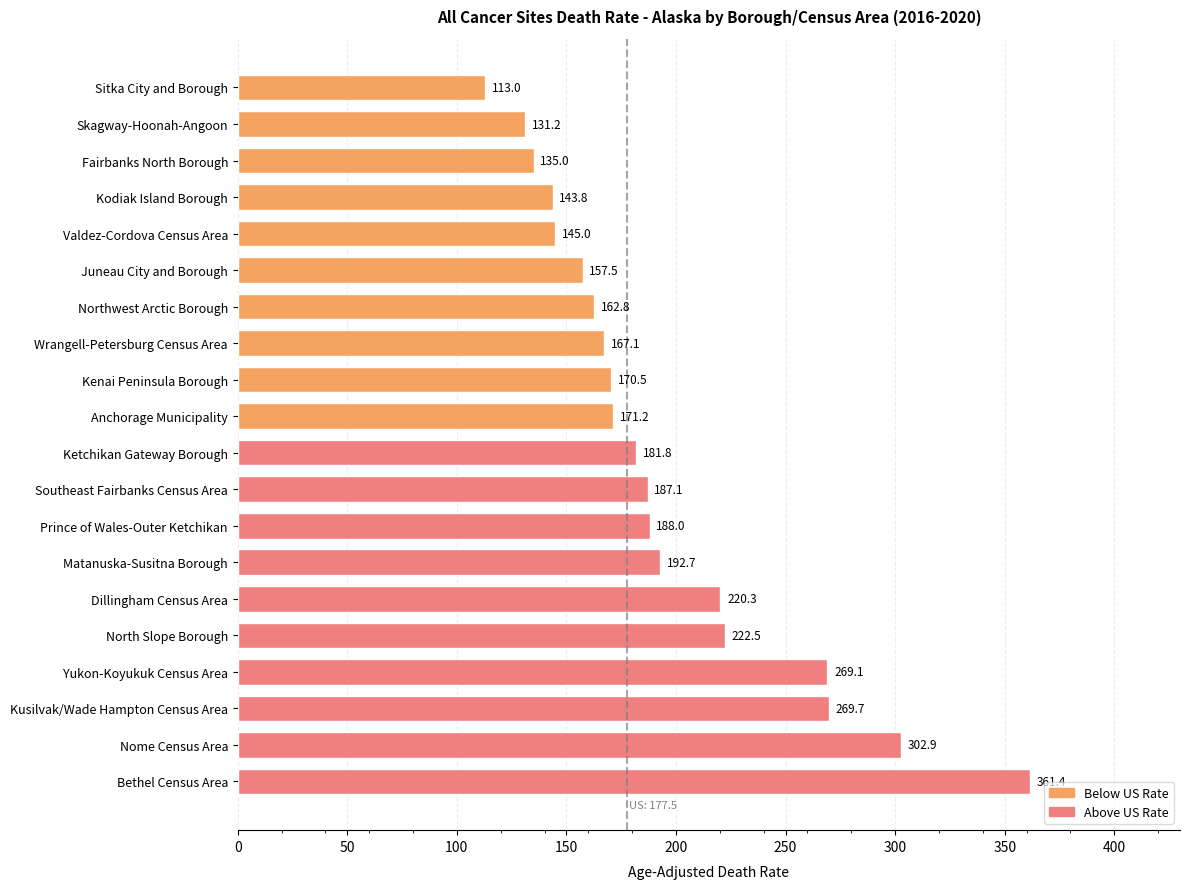

What is the label of the 16th bar from the top?

North Slope Borough